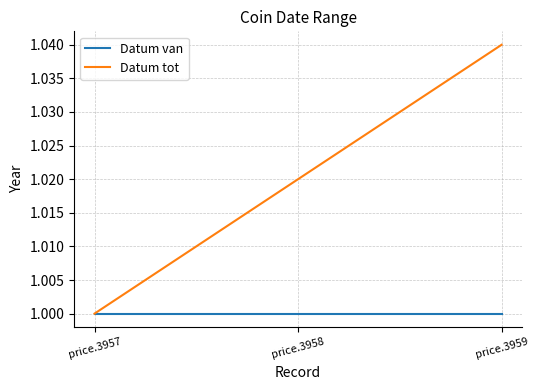

What is the sum of the Datum tot values at price.3958 and price.3957?

2.0